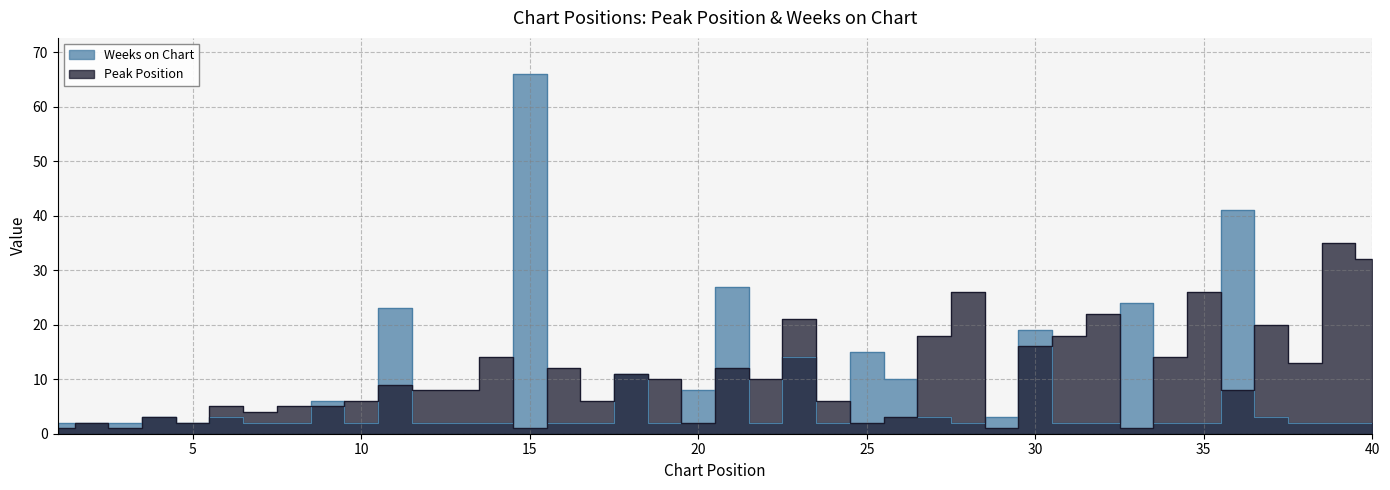

Which label corresponds to the largest value in the chart?

15